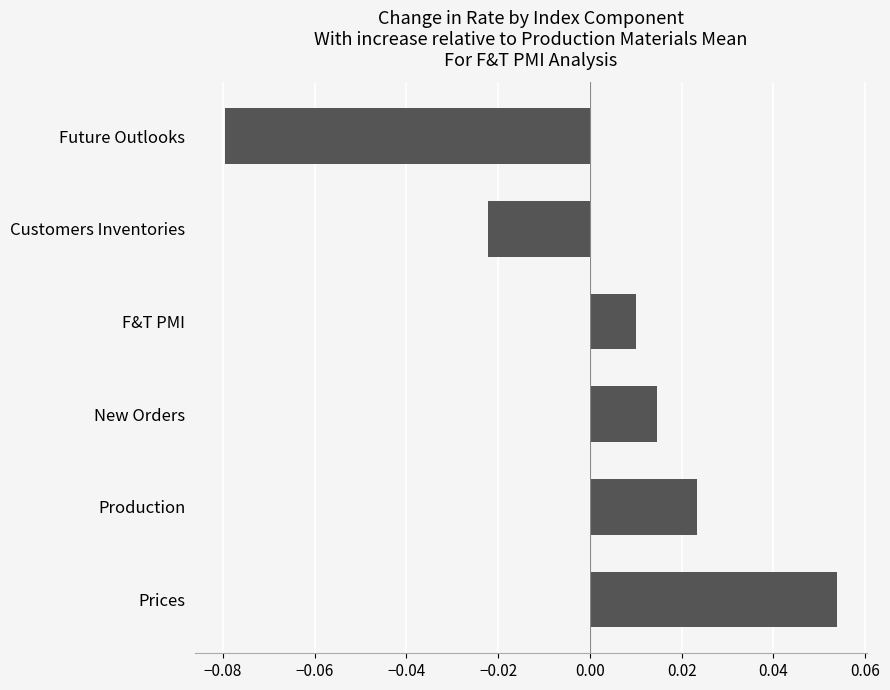

How many negative values are there?

2